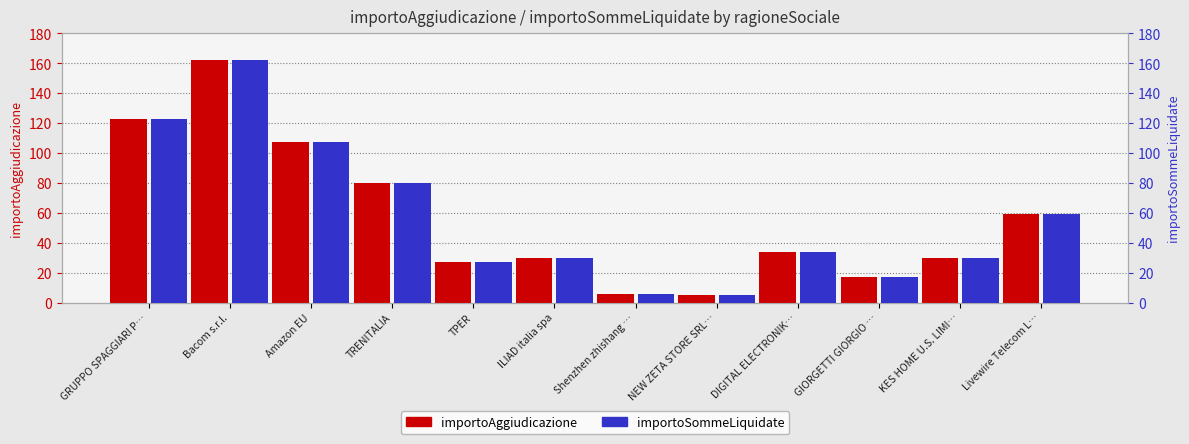

What is the difference between the maximum and second lowest values in the importoSommeLiquidate series?

156.1